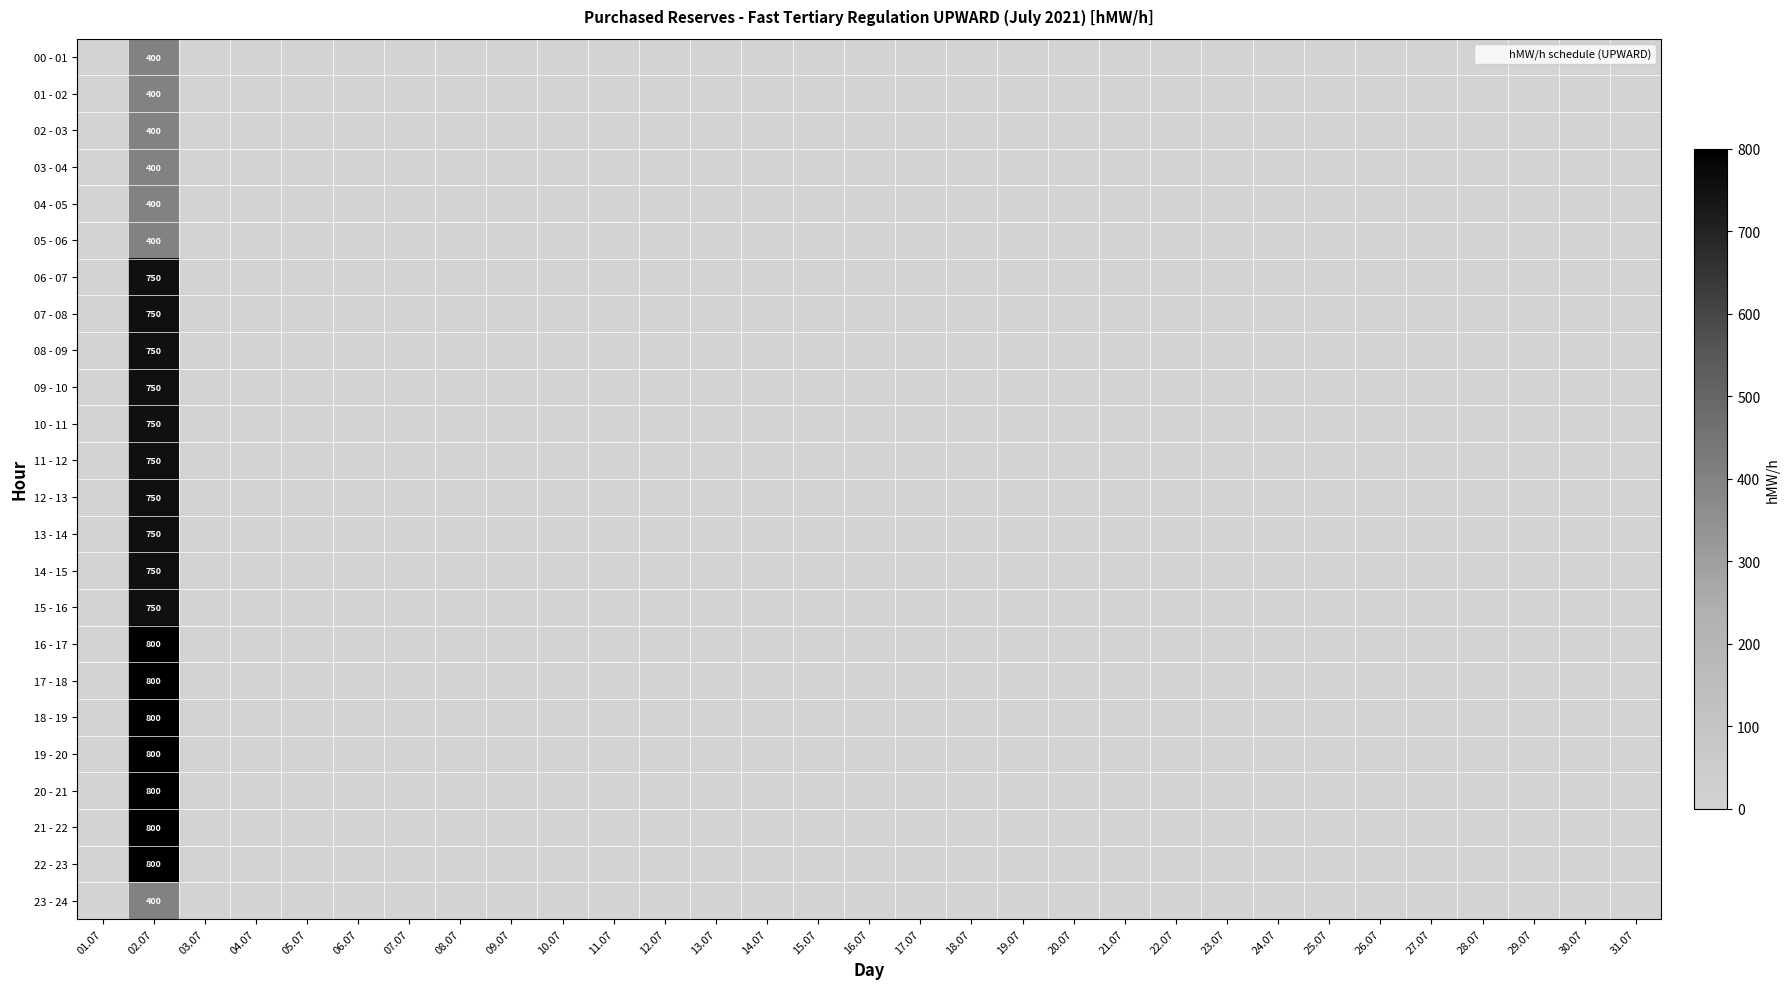

What is the maximum value for 15 - 16?

750